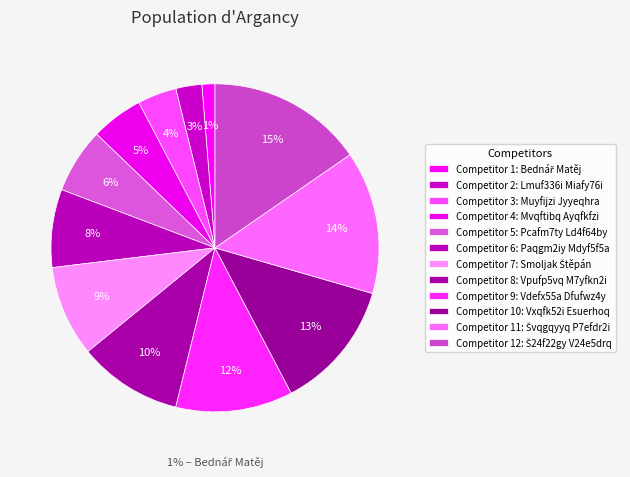

What is the ratio of the value at Vdefx55a Dfufwz4y to the value at Smoljak Štěpán?

1.3